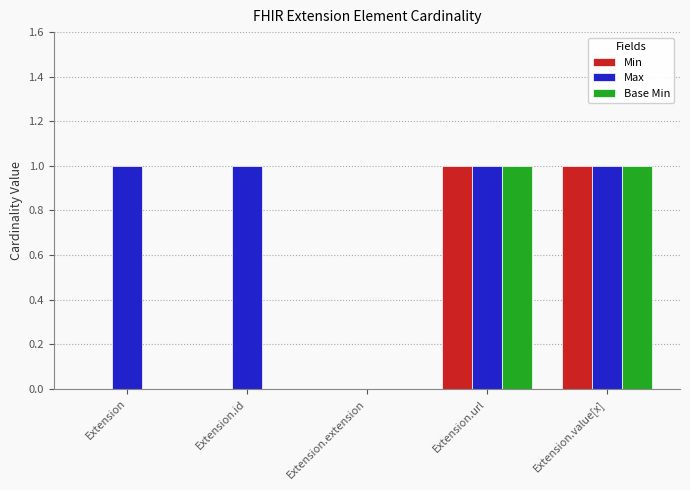

Which series has the largest total across all categories?

Max